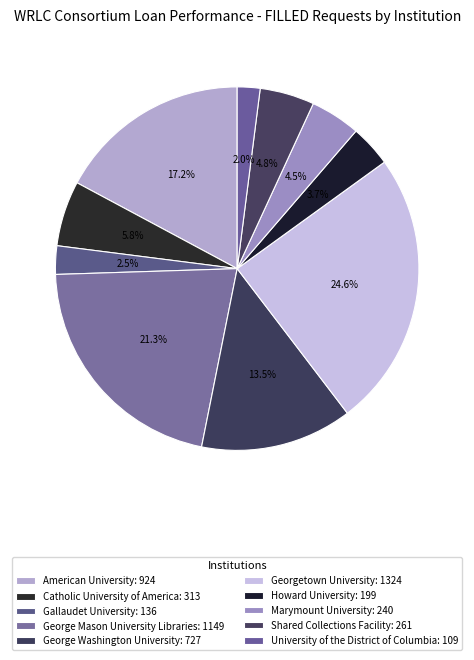

How many segments does this pie chart have?

10